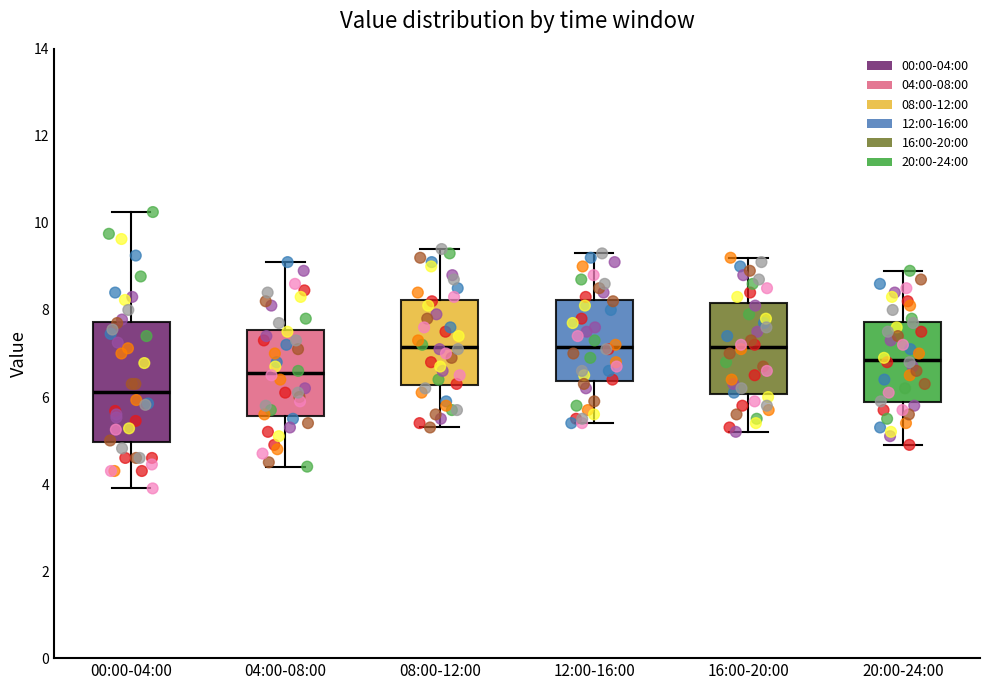

Which box is the tallest, from its lower edge to its upper edge?

00:00-04:00